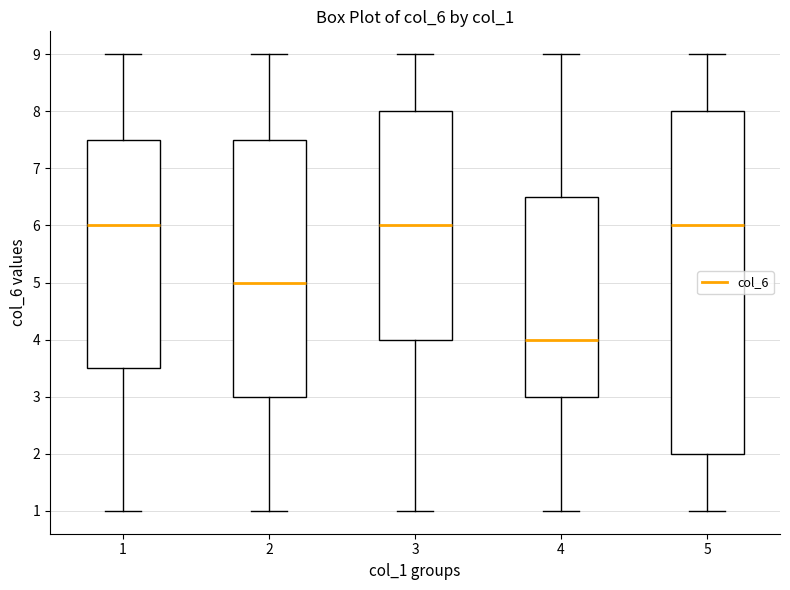

Comparing the boxes themselves (not the whiskers), which one is the tallest?

5